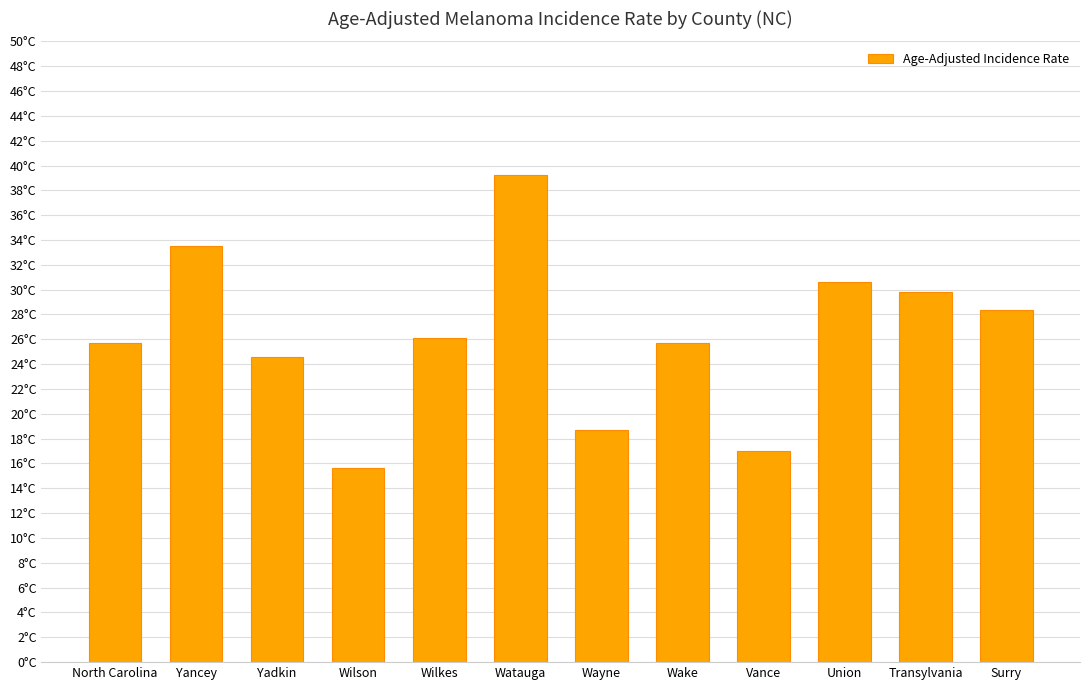

Does the chart contain any negative values?

No